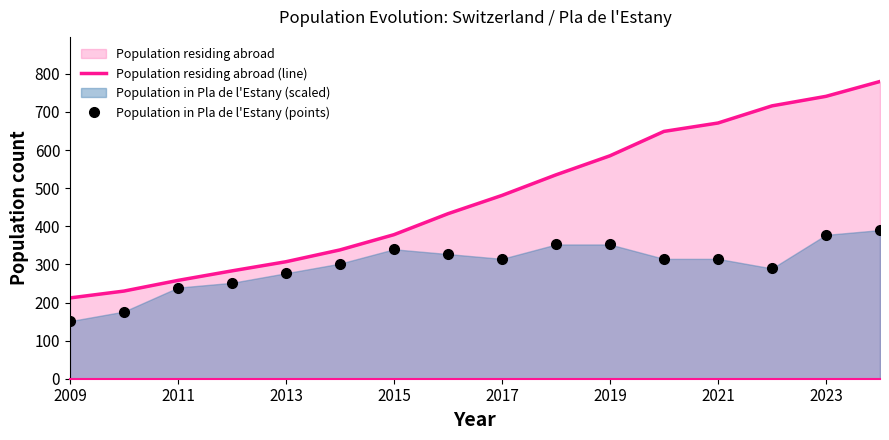

Does the chart display data point markers on the line(s)?

No